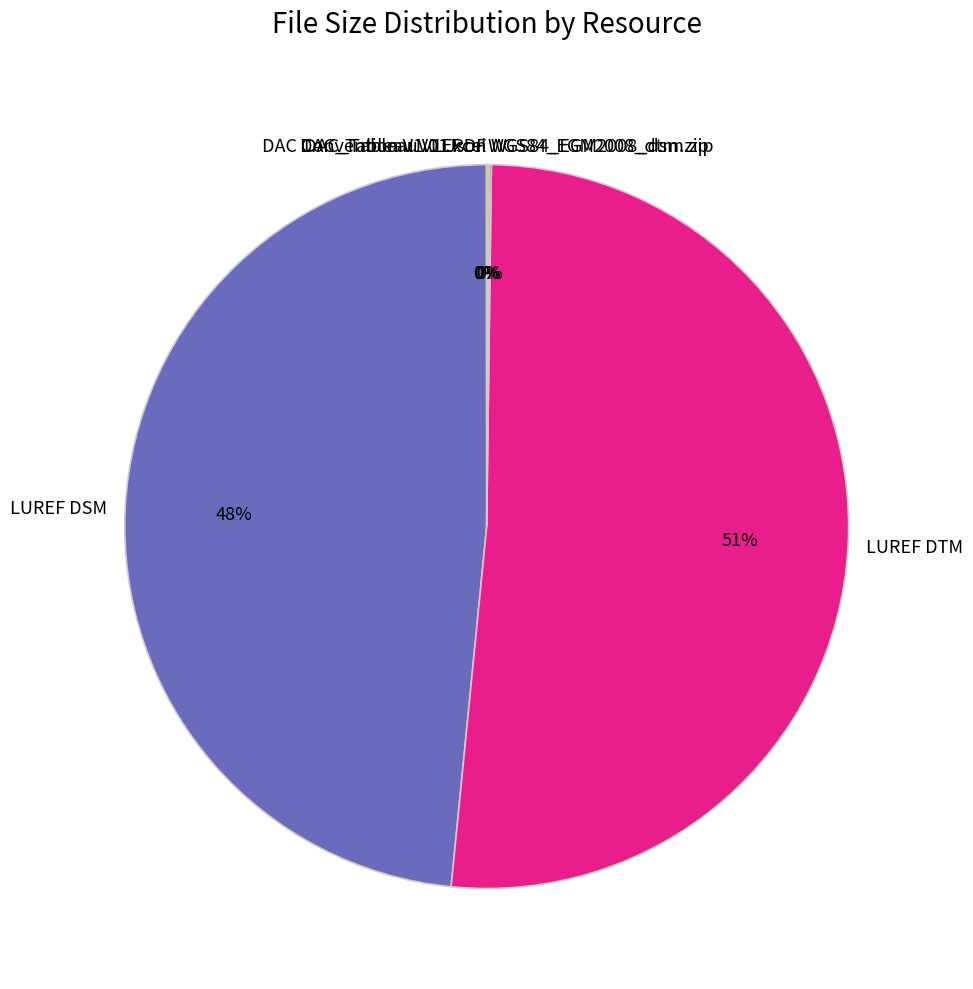

True or false: LUREF DSM accounts for 53% of the total.

False